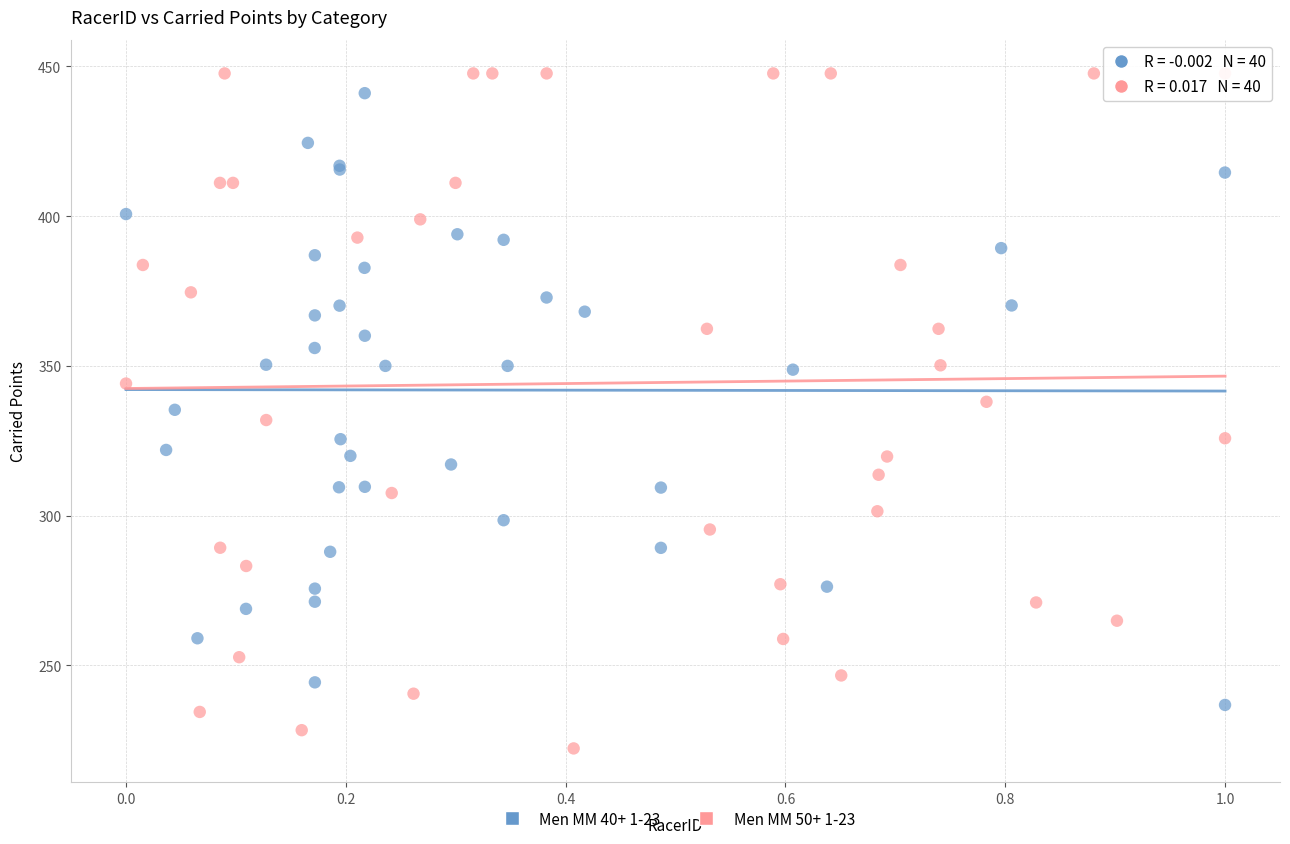

Which series has the widest spread of Y values?

Men MM 50+ 1-23